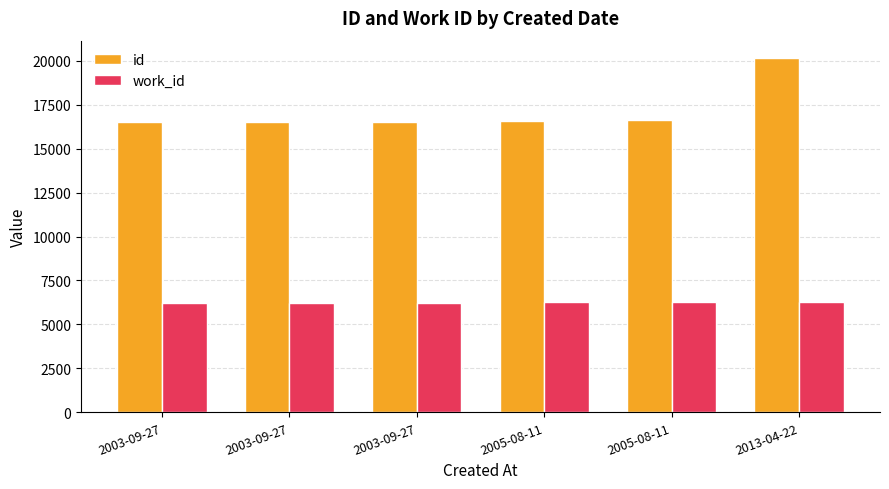

Does the chart contain stacked bars?

No